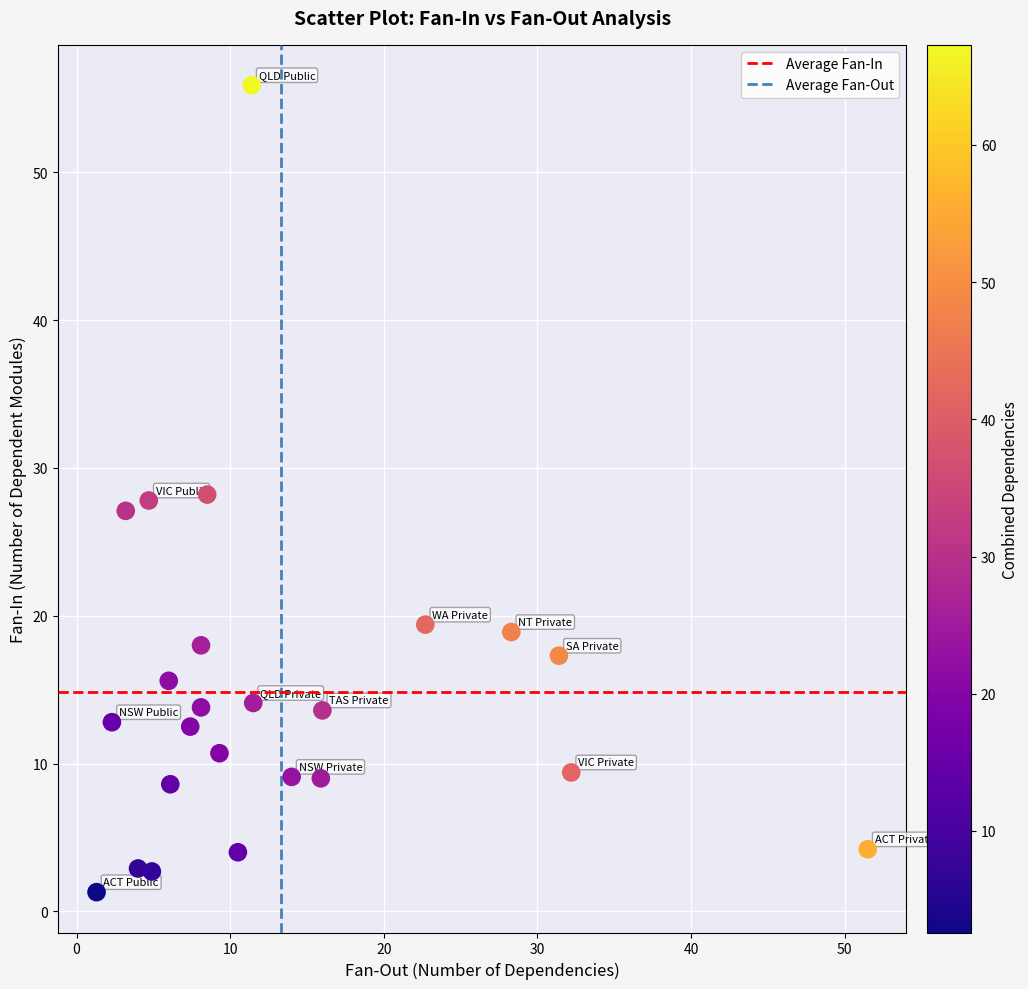

What is the range of X values (max minus min)?

50.2